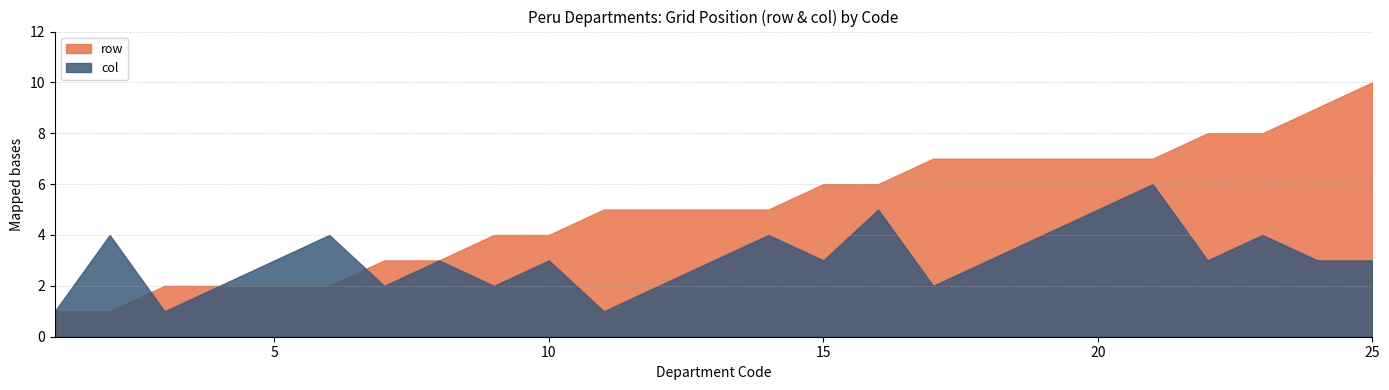

What is the total value across all series at 25?

13